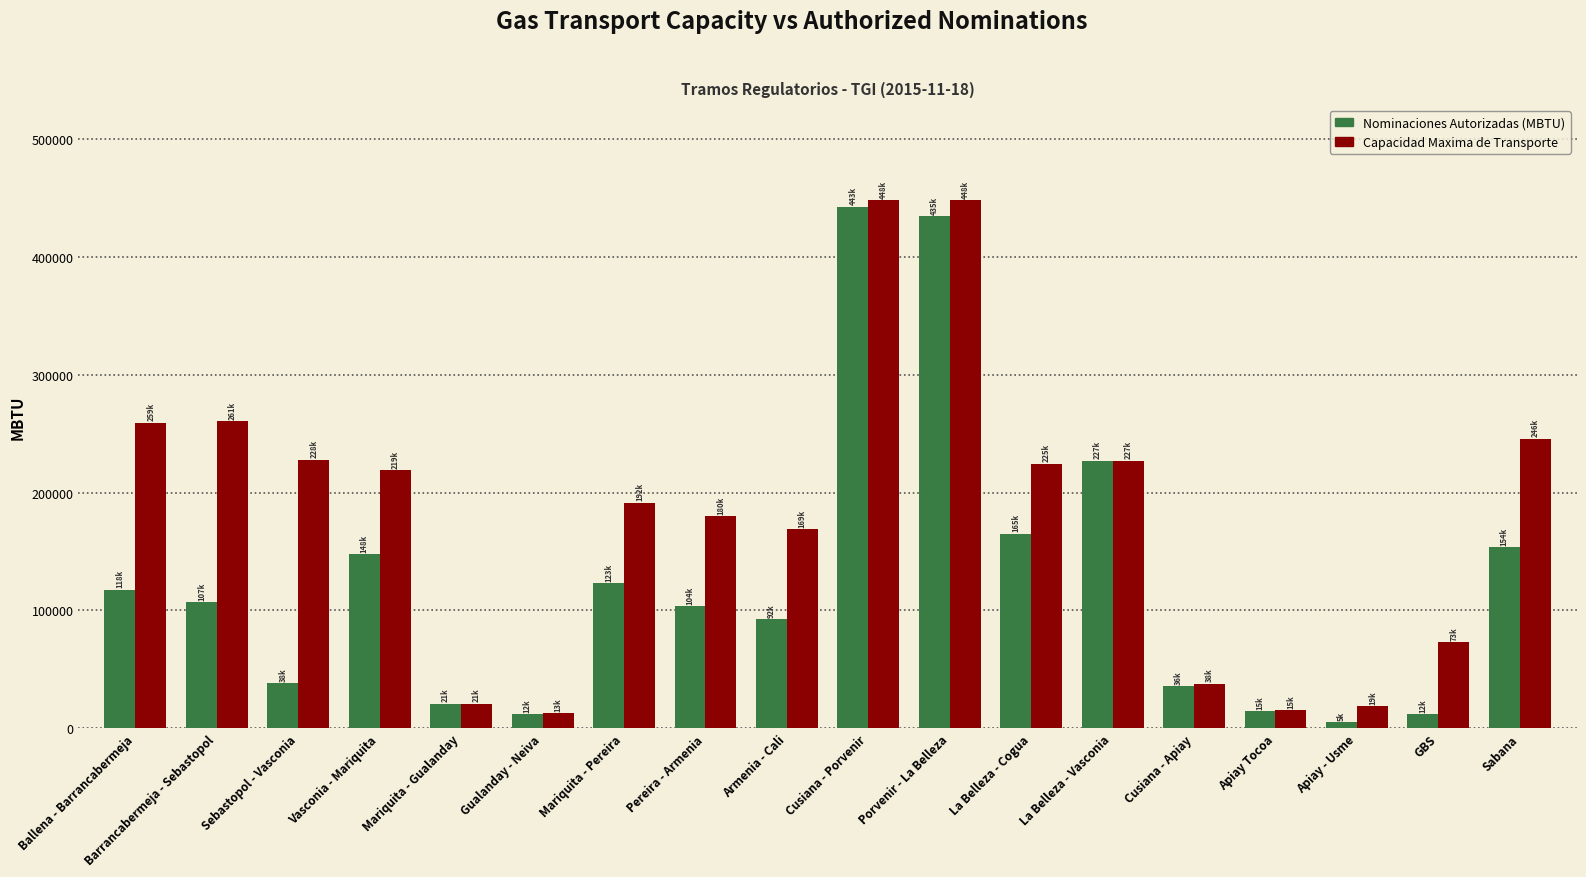

What is the label of the 15th bar from the right?

Vasconia - Mariquita